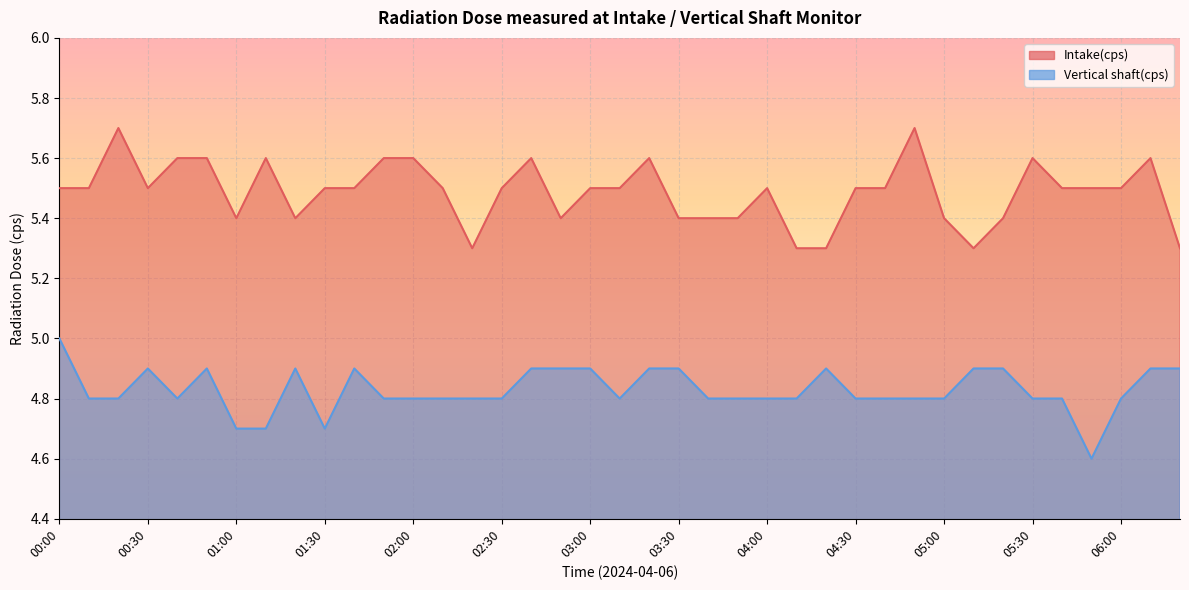

What is the total value across all series at 06:20?

10.2